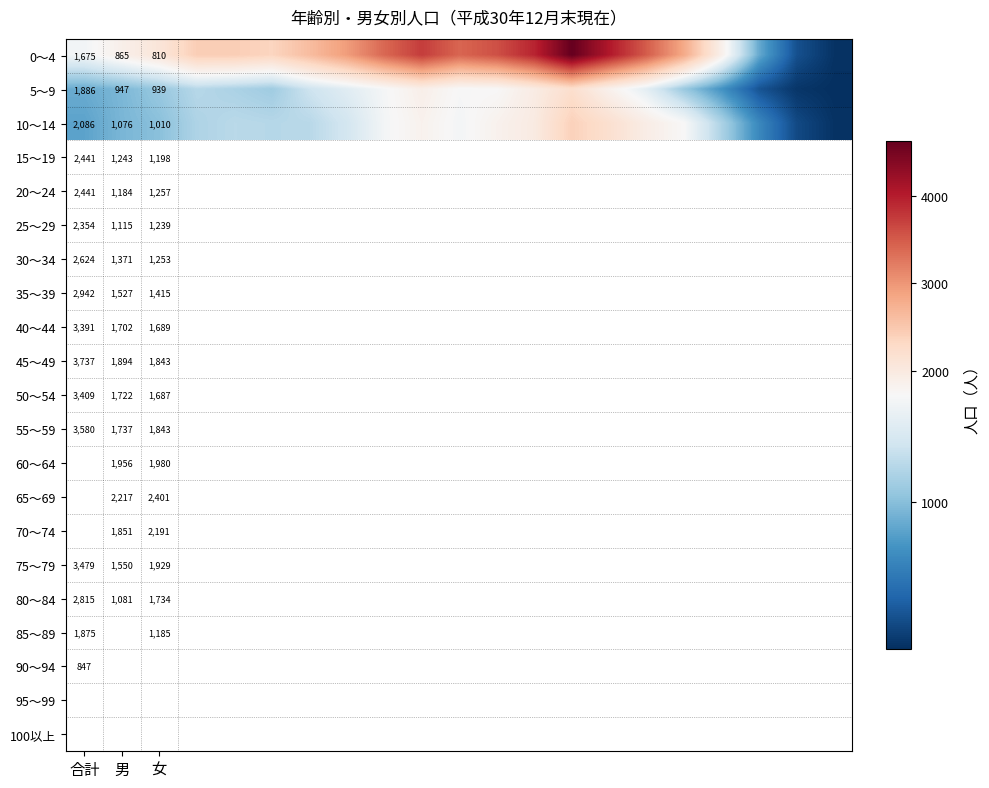

What is the total value across all series at 合計?

5647